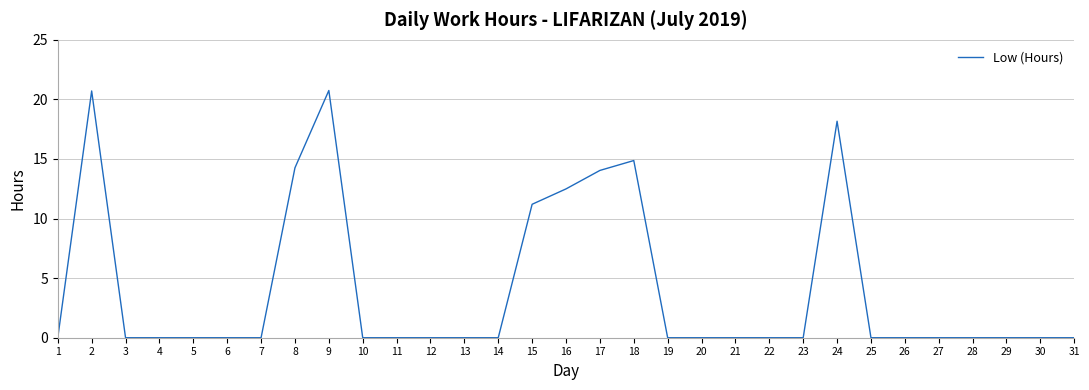

What is the difference between the values at 3 and 16?

12.5